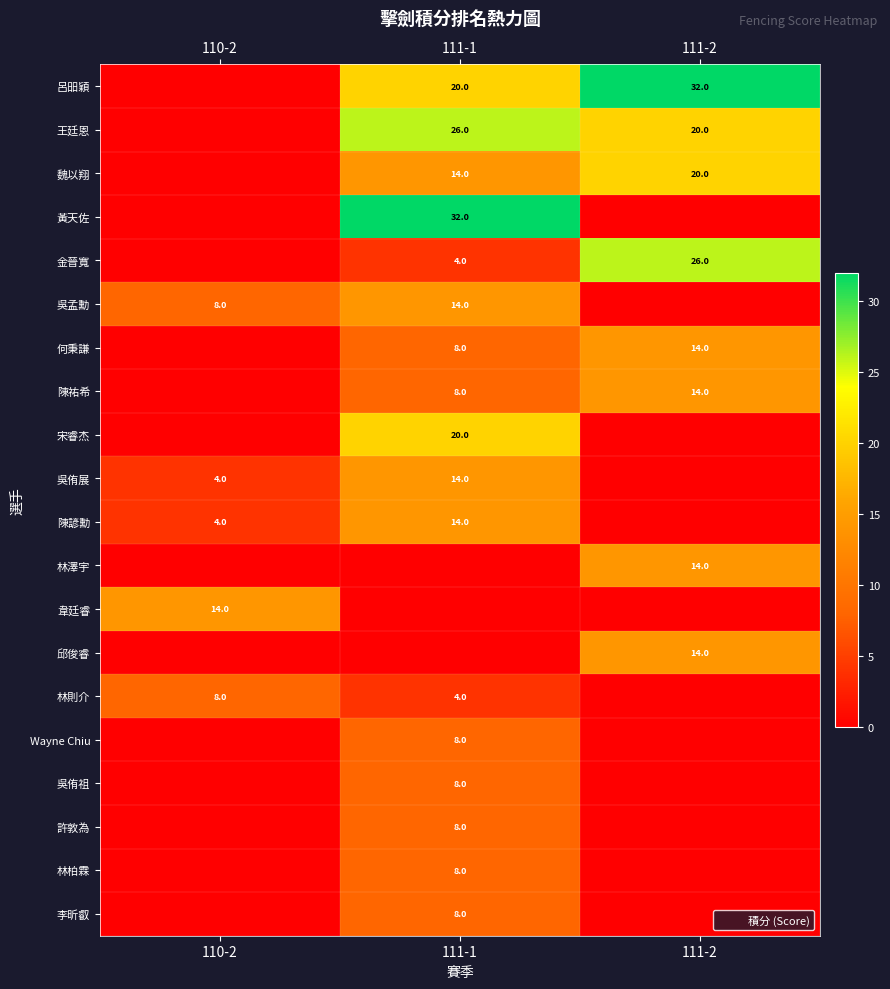

Between 111-2 and 110-2, which is larger?

111-2